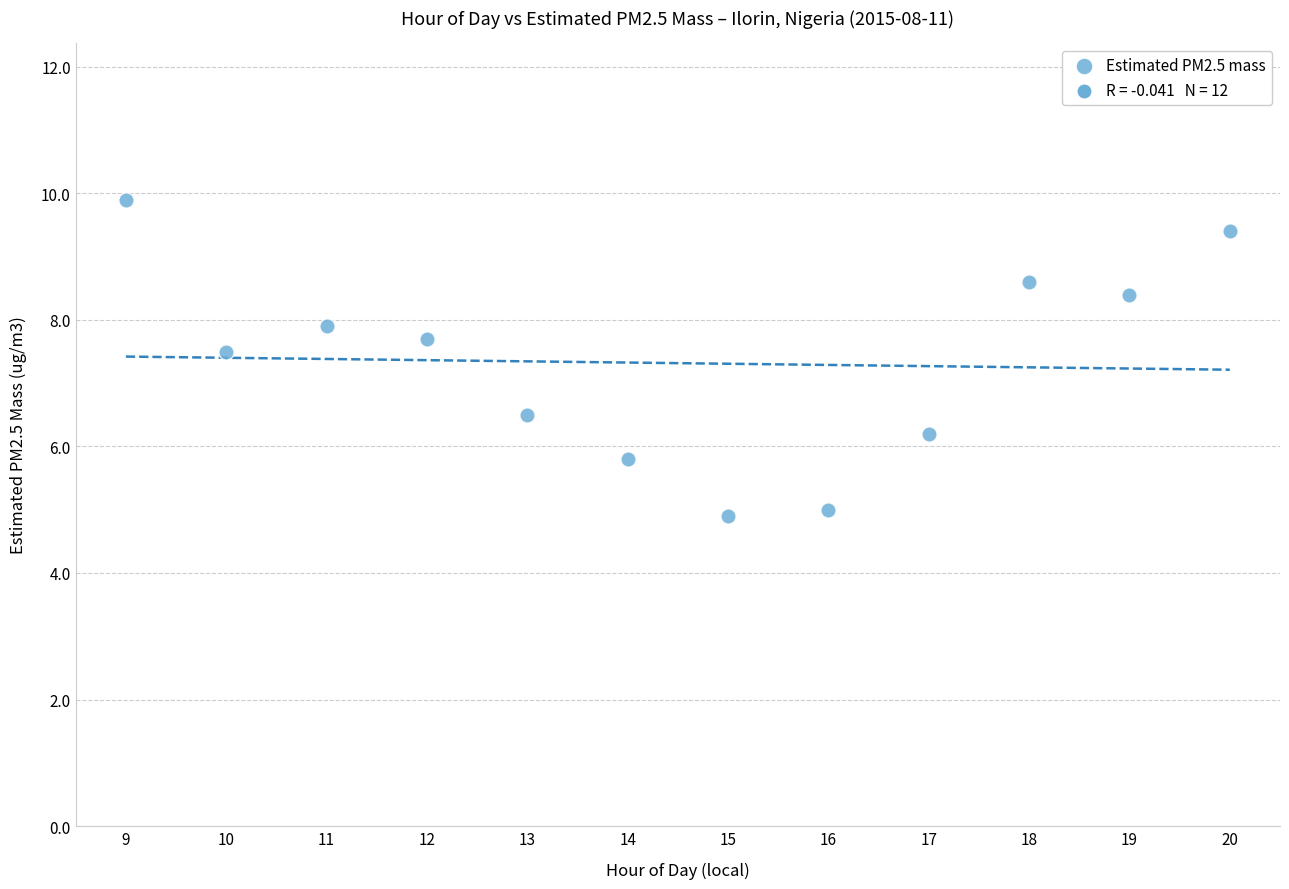

What is the average Y value?

7.3